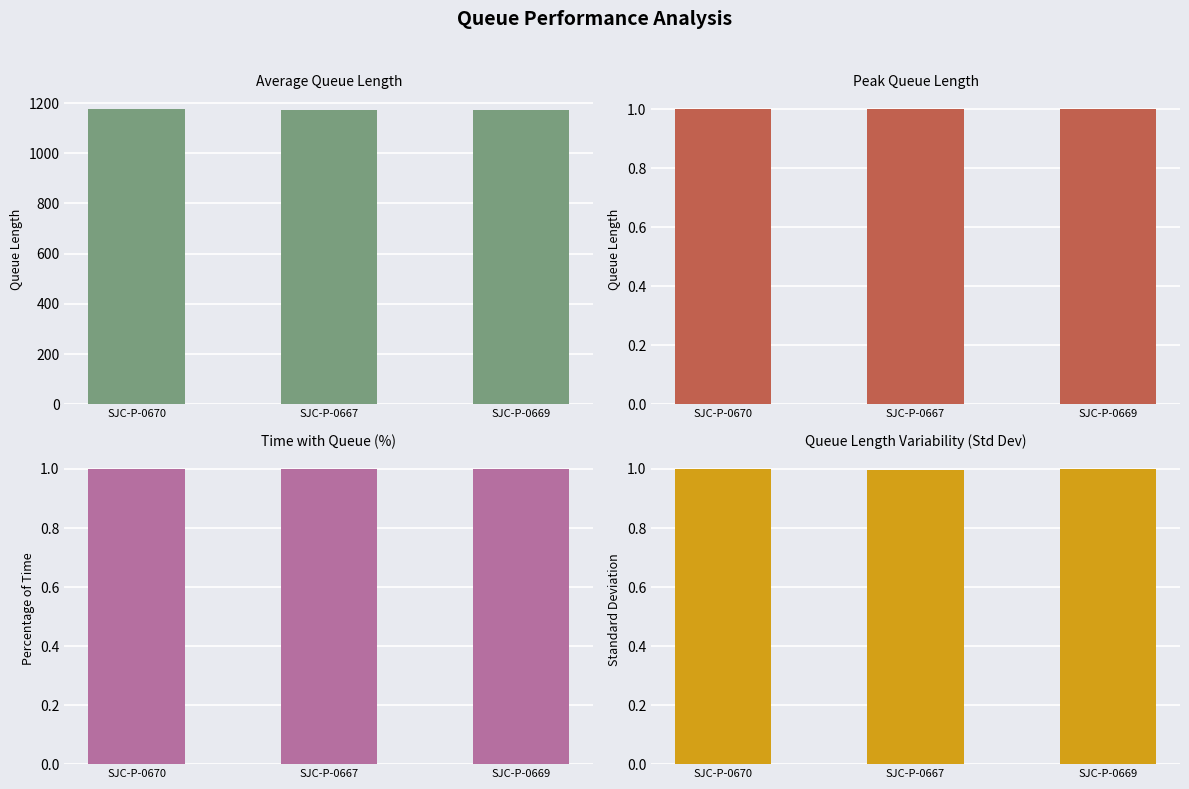

Which category has the highest value in the featured series?

SJC-P-0670